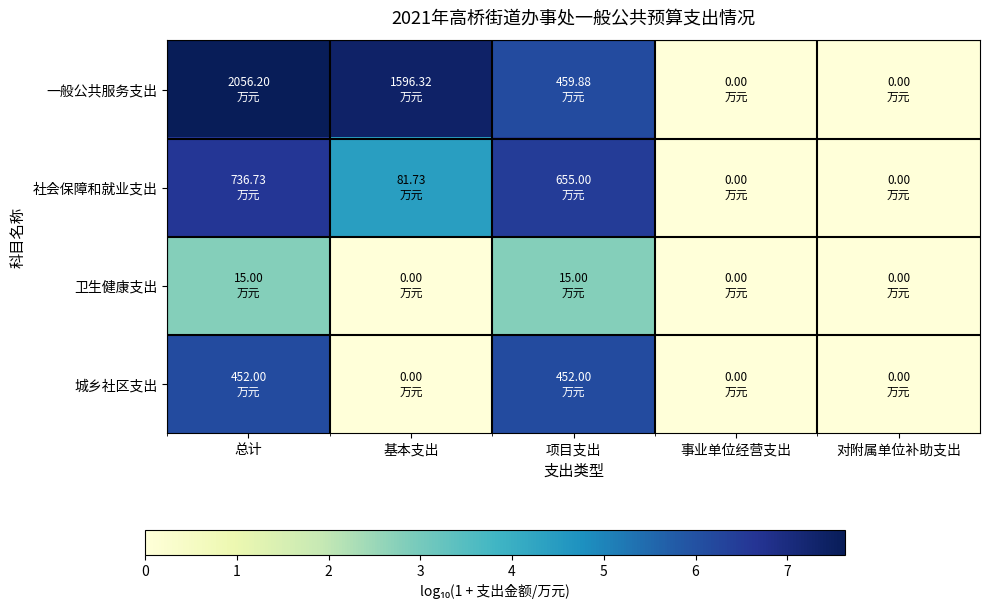

Which series has the widest spread of values?

一般公共服务支出